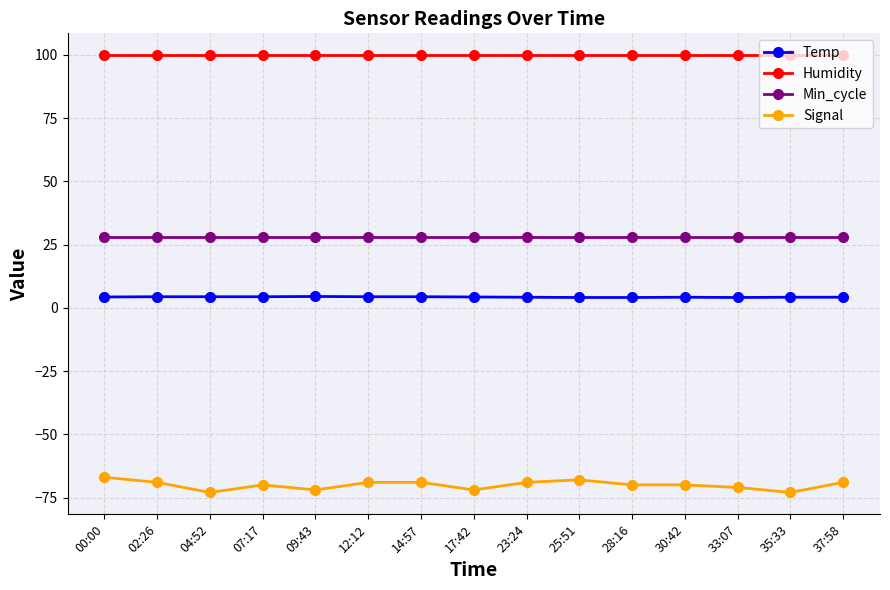

What is the approximate value of Temp at 07:17?

4.4